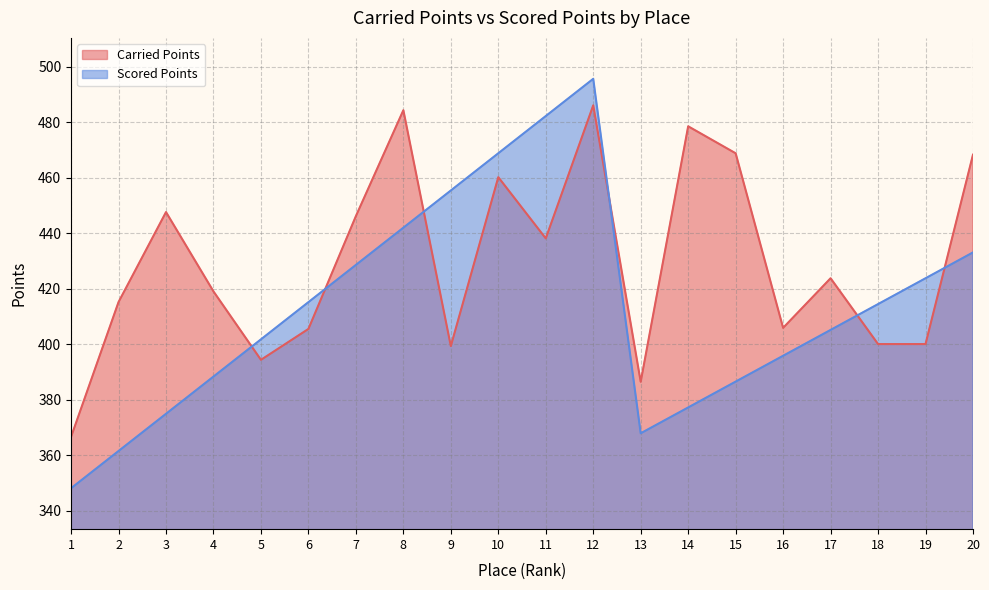

Where is the first local minimum for Carried Points?

5